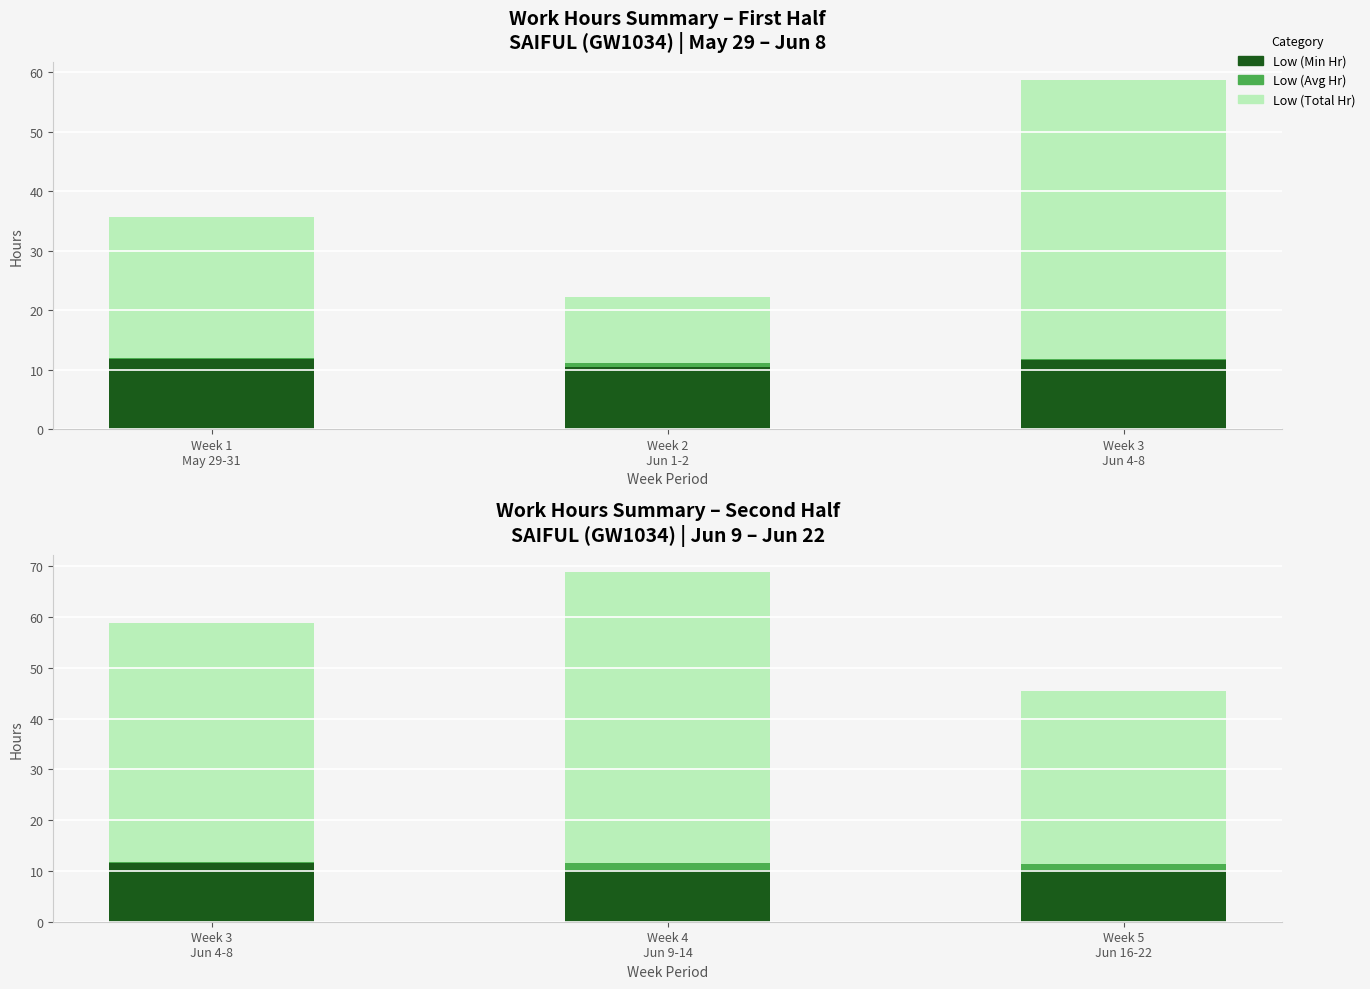

Count the number of categories in the chart.

3